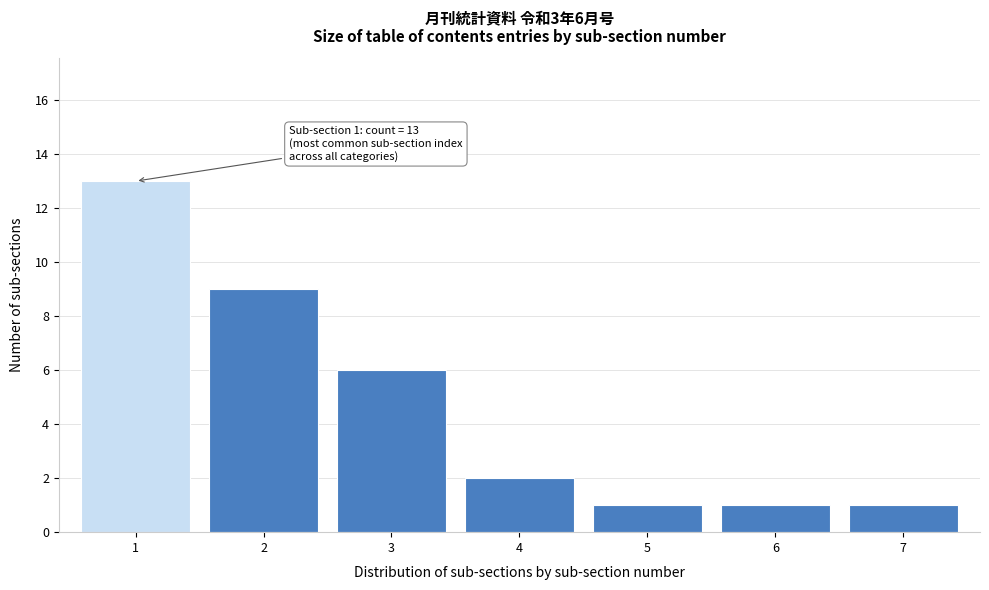

Reading right to left, list all the values displayed in this chart.

7=1	6=1	5=1	4=2	3=6	2=9	1=13